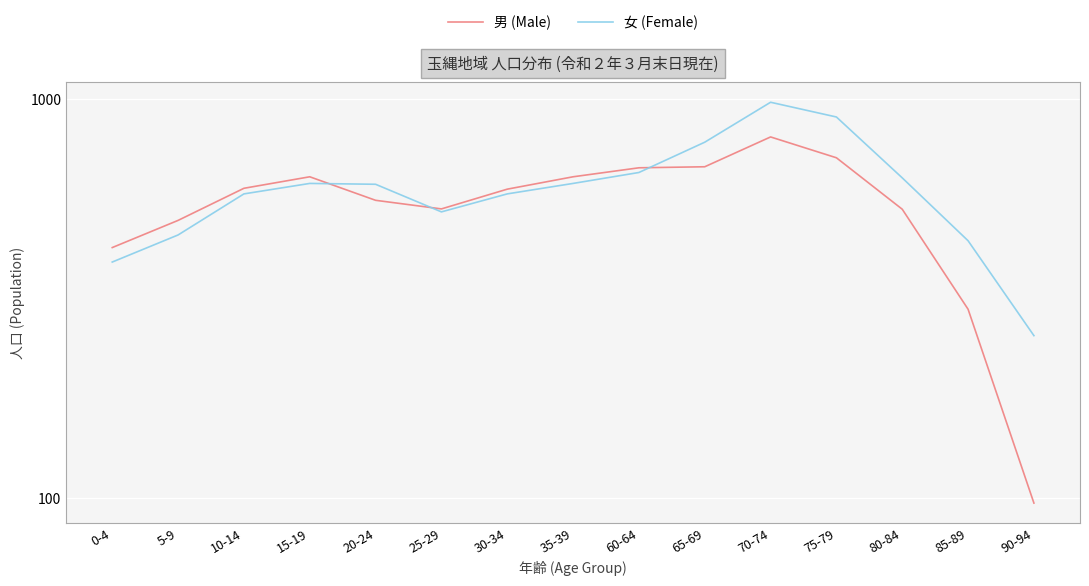

Which series changed the most between 30-34 and 75-79?

女 (Female)